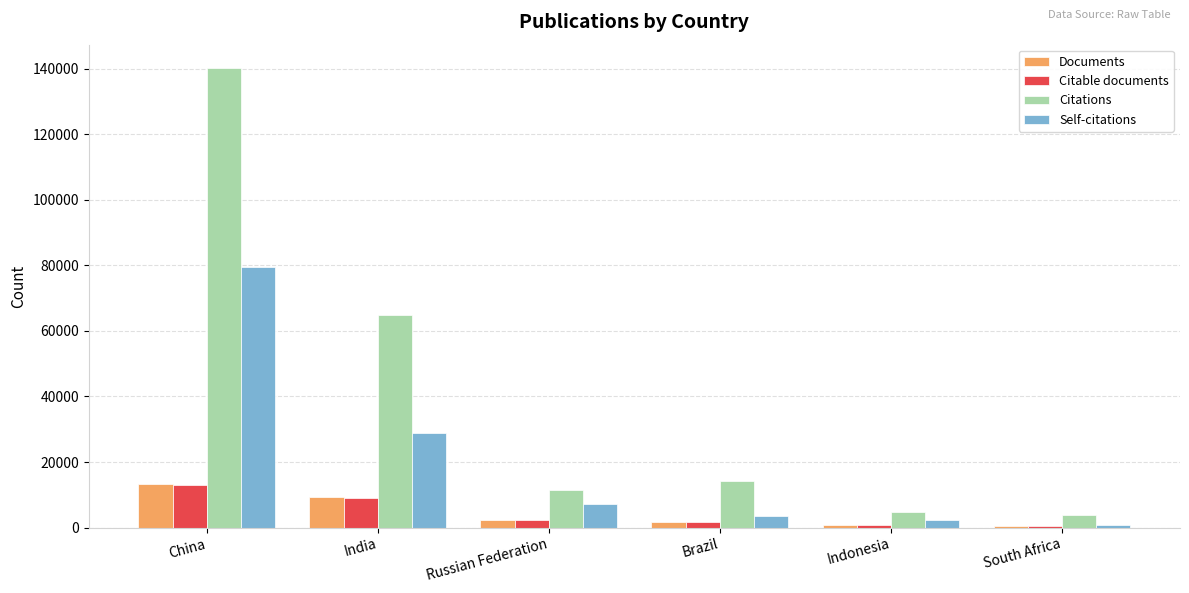

What are all the series names shown in the legend?

Documents, Citable documents, Citations, Self-citations